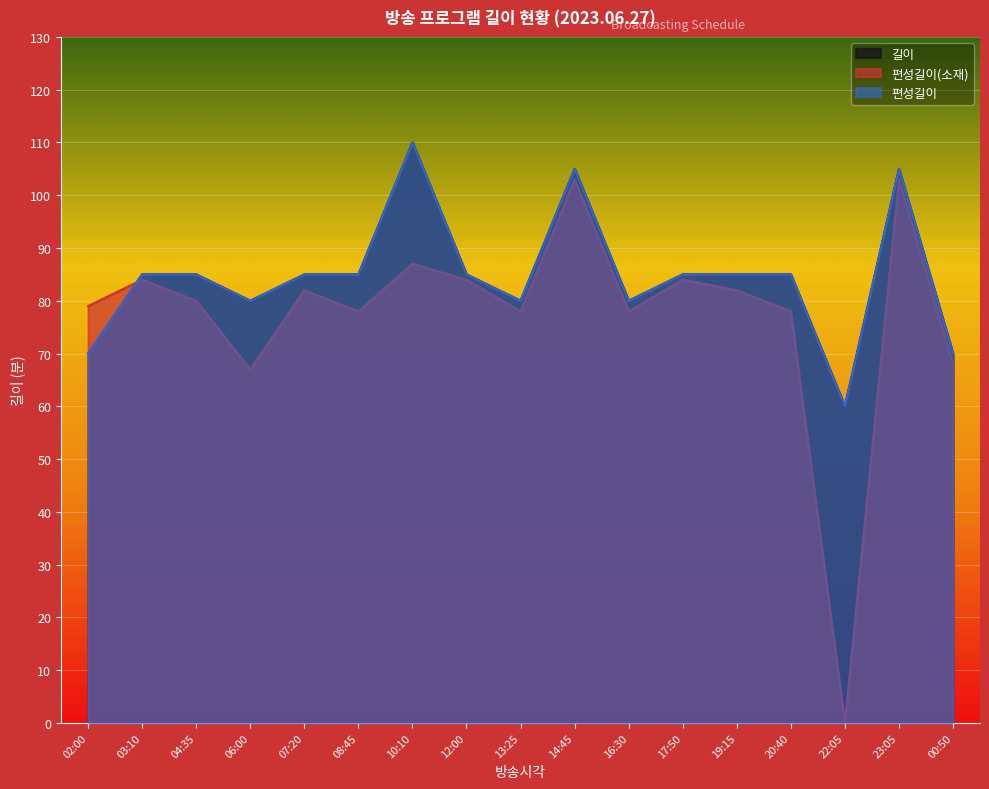

True or false: 편성길이 and 편성길이(소재) cross at least once.

True